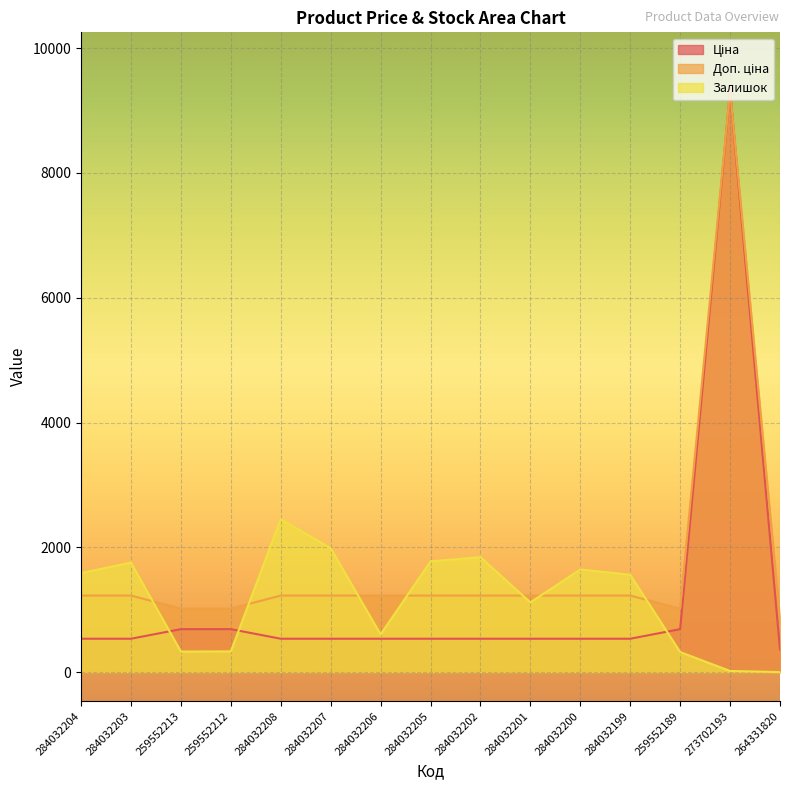

Where is Ціна nearest to the value 4842?

259552213